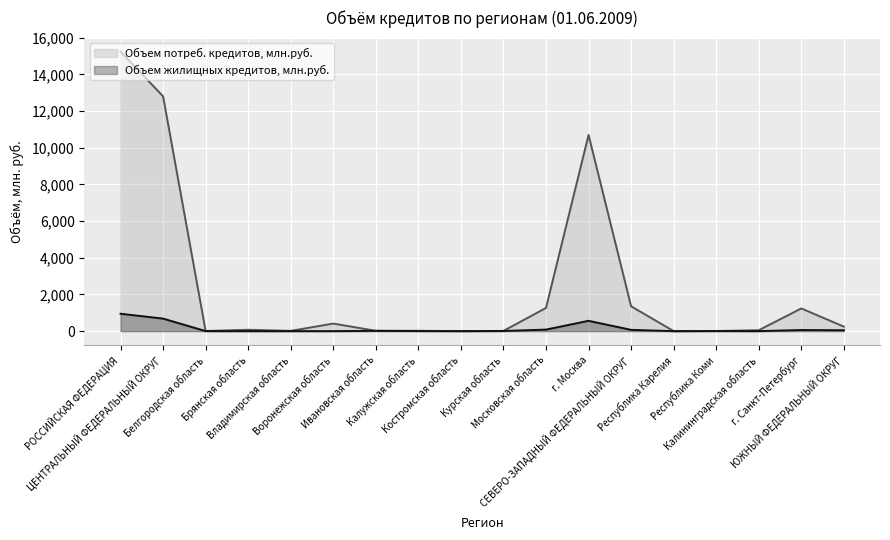

The value of Объем жилищных кредитов, млн.руб. at Воронежская область is 0.5. True or false?

False